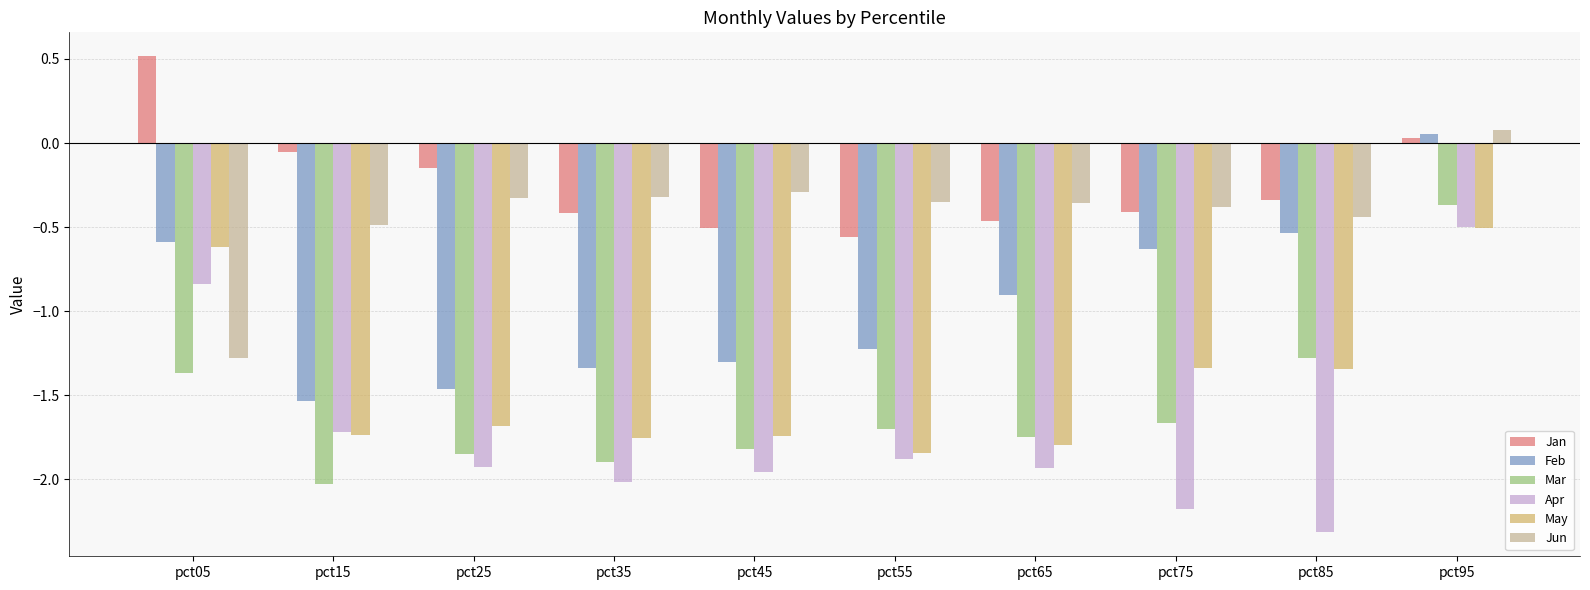

Between pct05 and pct95, which series saw the biggest shift?

Jun